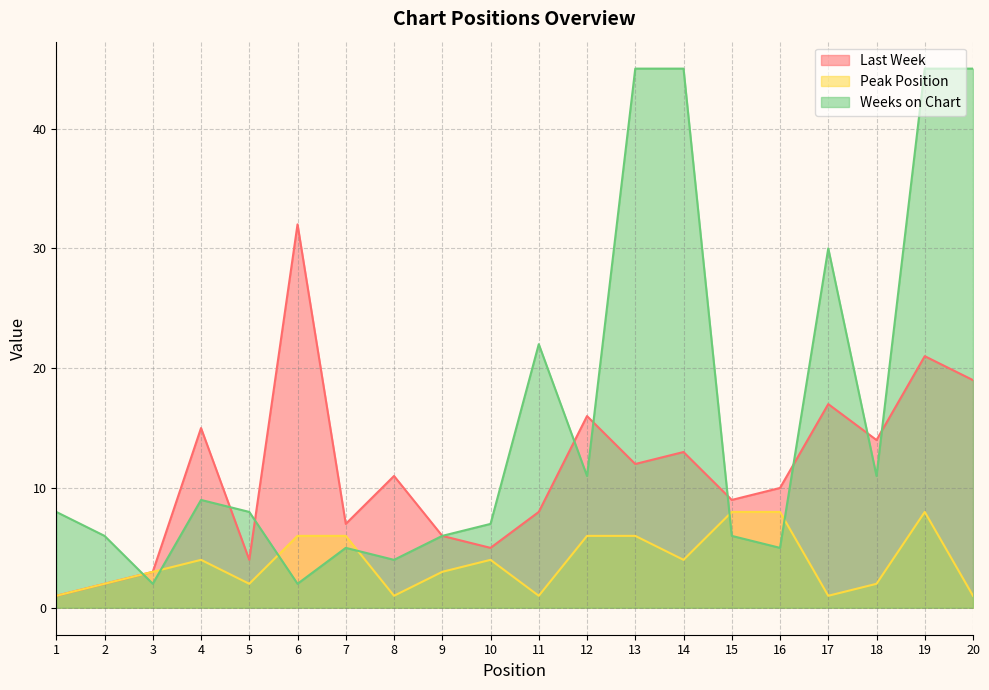

At which category is the sum across all series the highest?

19